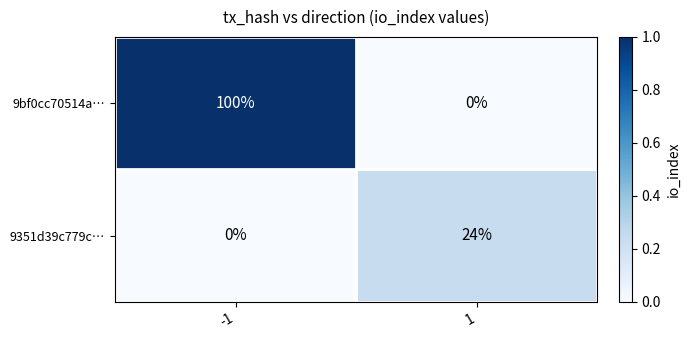

List the labels in order of 9351d39c779c… value, largest first.

1, -1